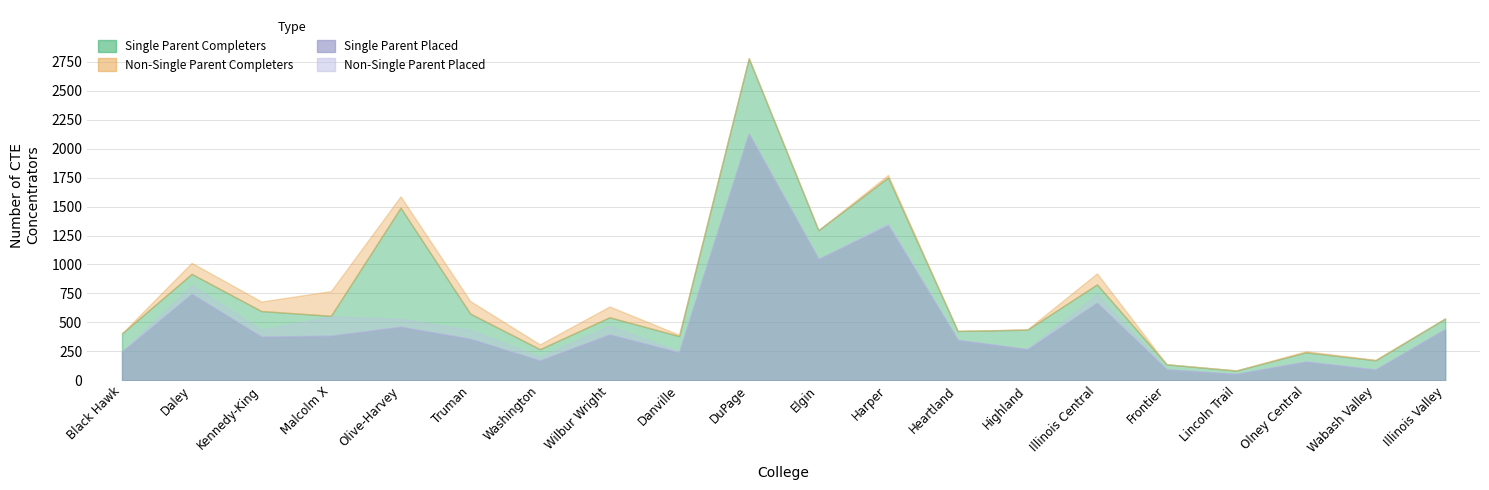

How many values in Non-Single Parent Placed are above zero?

14